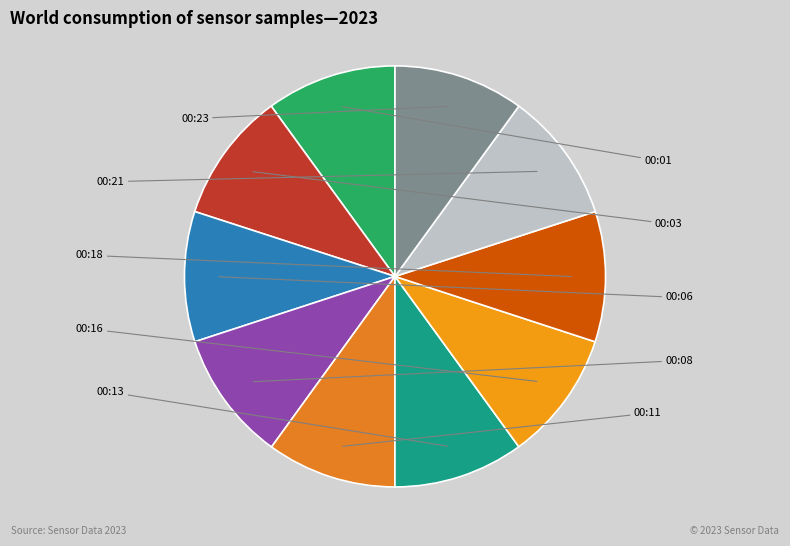

Is it true that 00:23 is 10% of the pie?

True